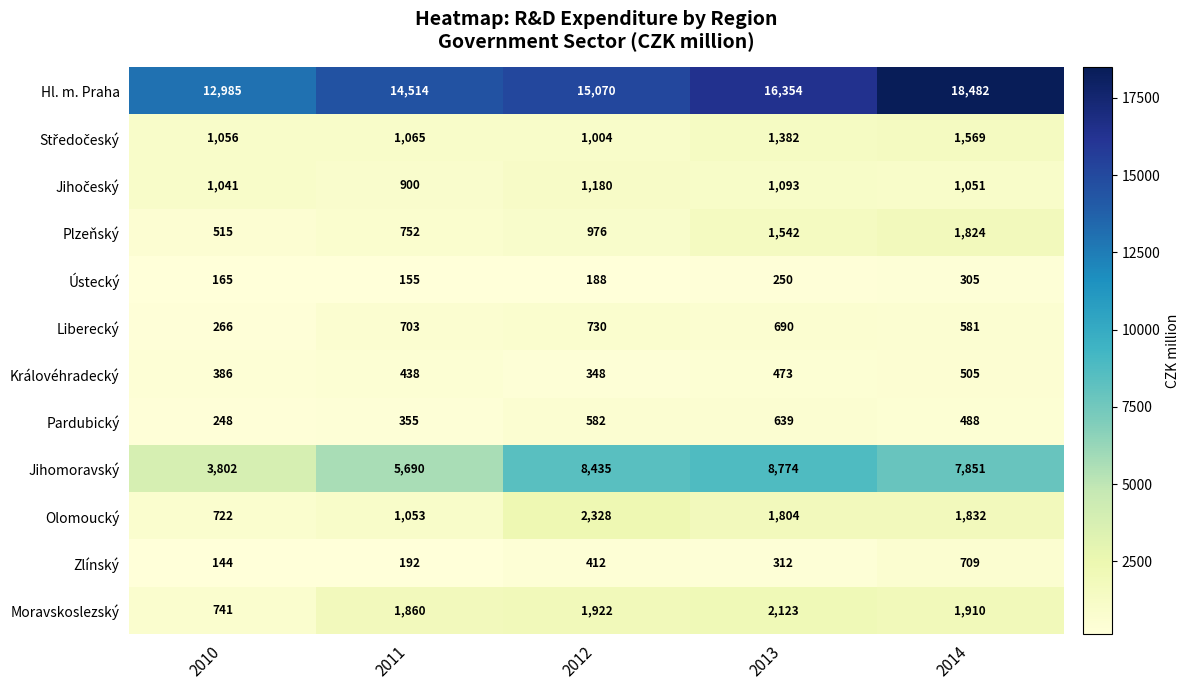

List the labels in order of Jihomoravský value, smallest first.

2010, 2011, 2014, 2012, 2013